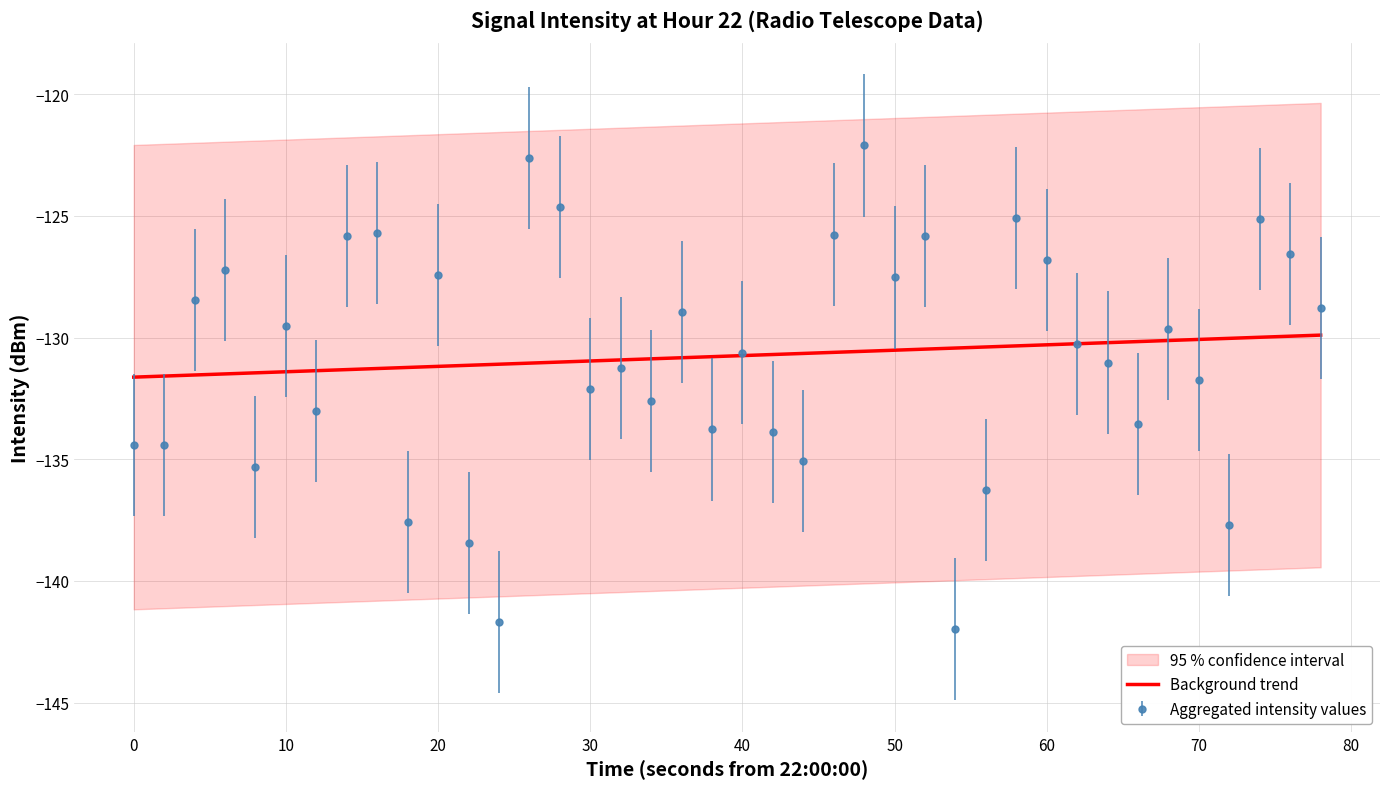

What is the lowest value of the Background trend series?

-131.6